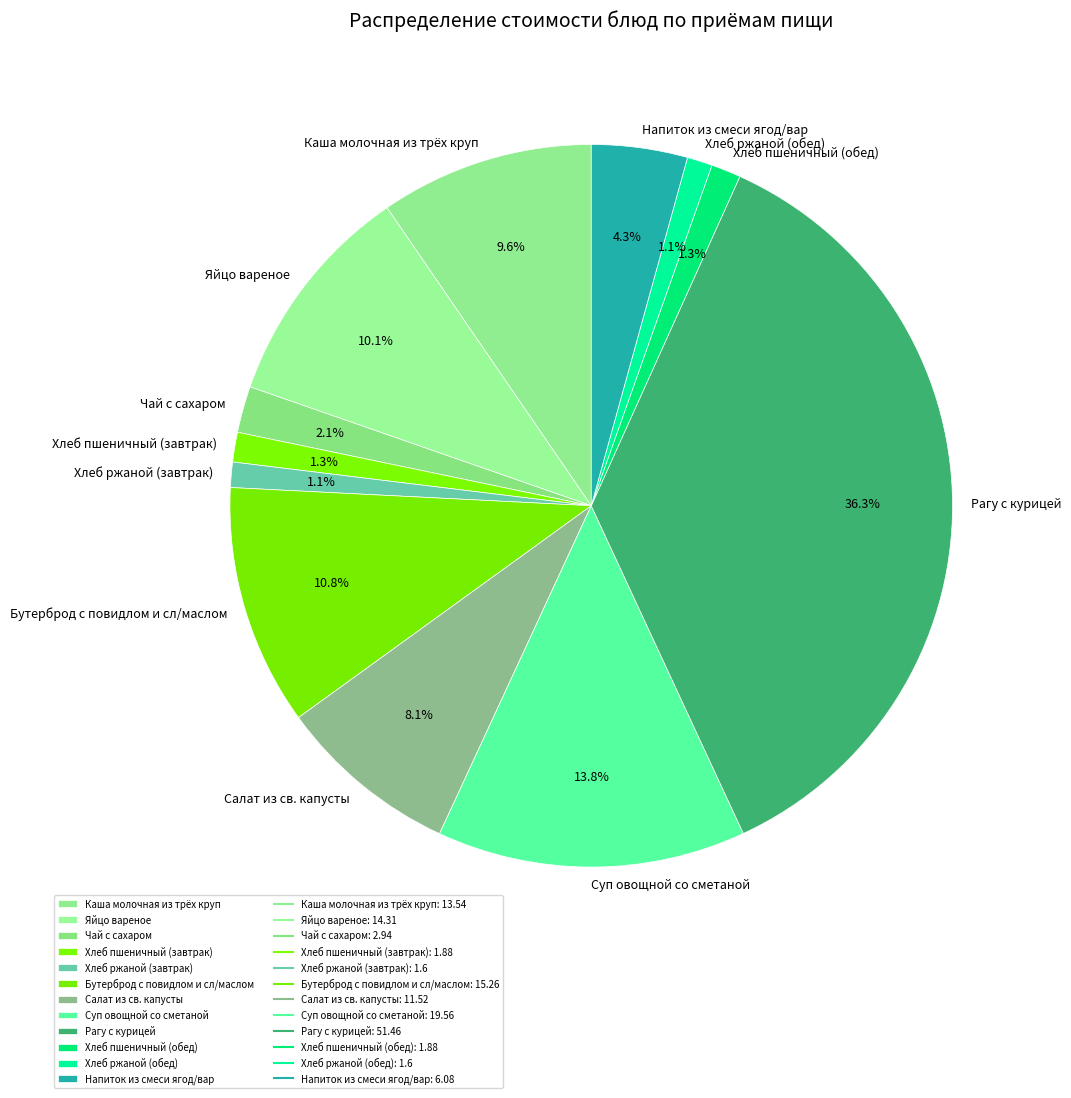

To the nearest percent, what is the difference between the Яйцо вареное and Салат из св. капусты slice percentages?

2%